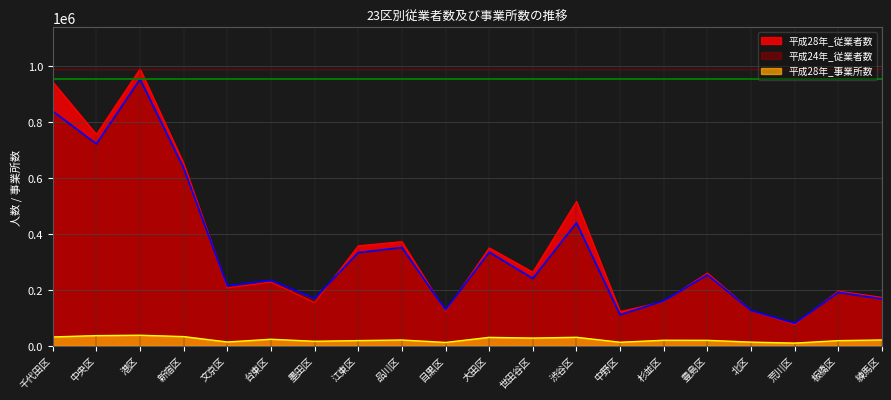

Where is 平成24年_従業者数 nearest to the value 516049?

渋谷区